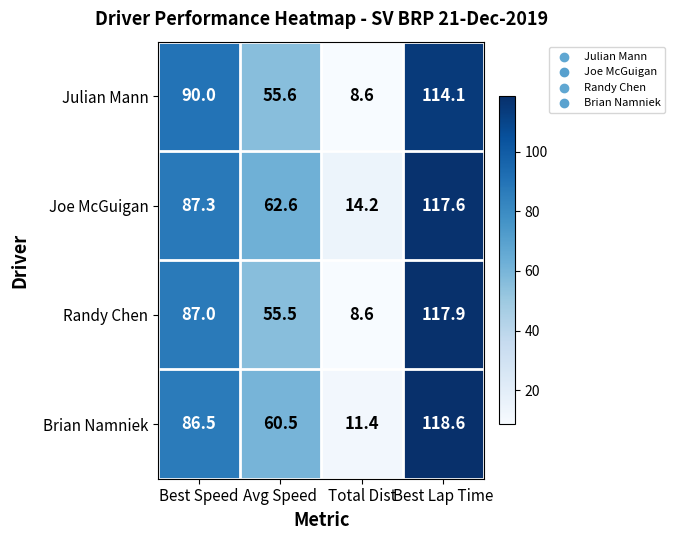

At which category is the sum across all series the highest?

Best Lap Time